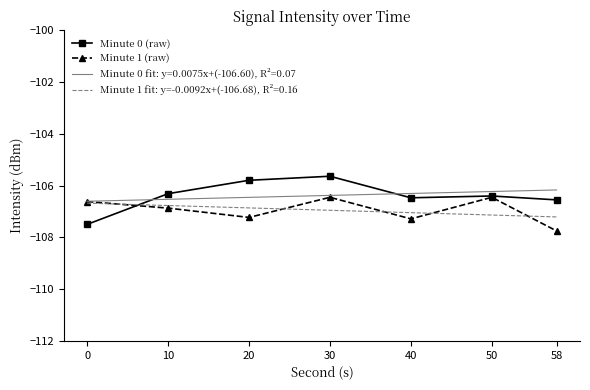

Is the value of Minute 1 (raw) at 0 greater than the value of Minute 0 (raw) at 50?

No